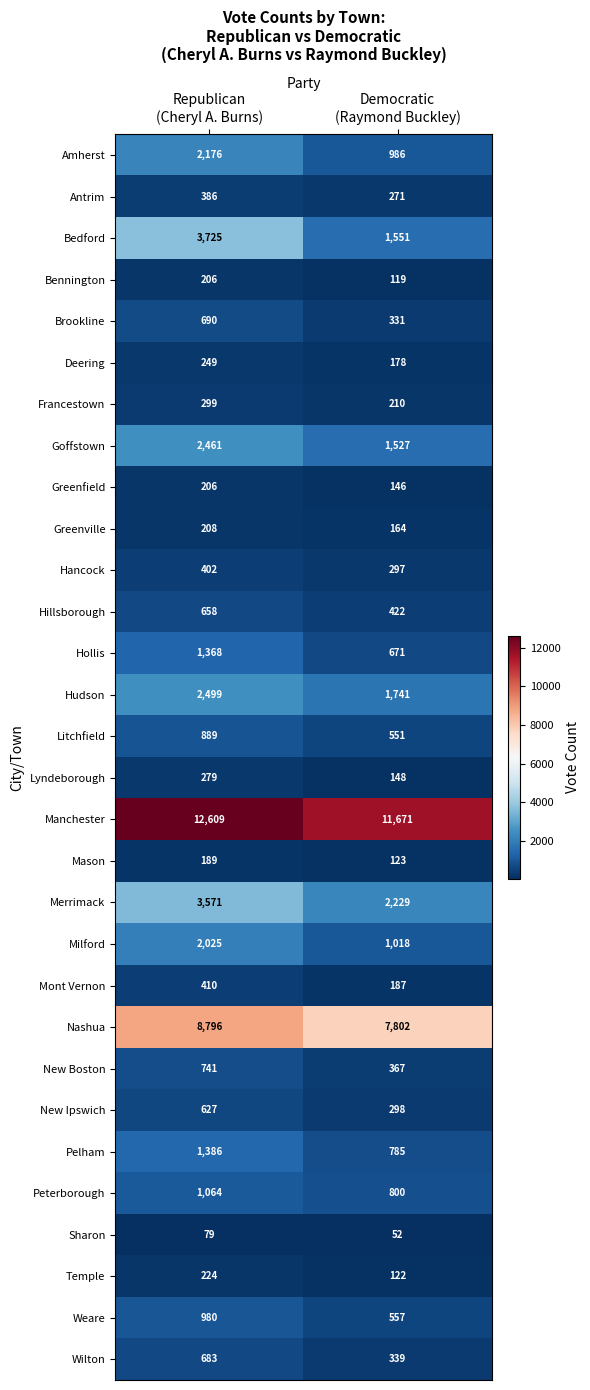

What is the sum of all Greenfield values?

352